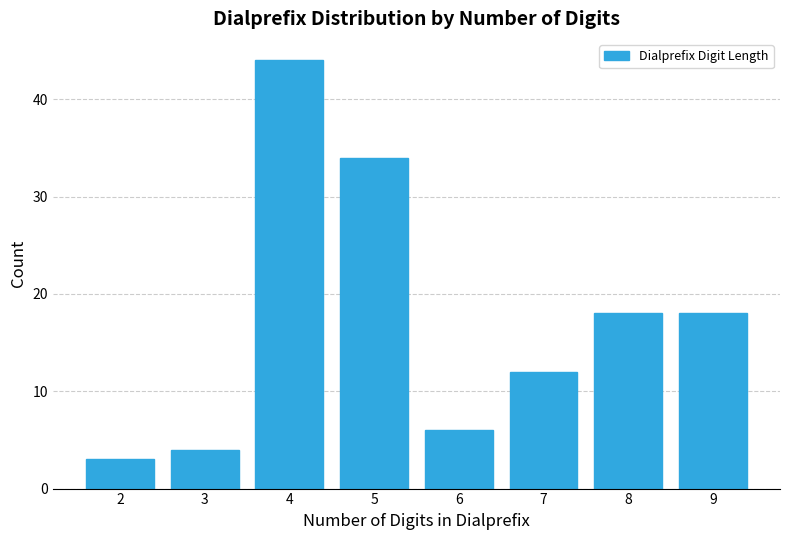

Reading left to right, extract all data points from this chart.

2=3	3=4	4=44	5=34	6=6	7=12	8=18	9=18